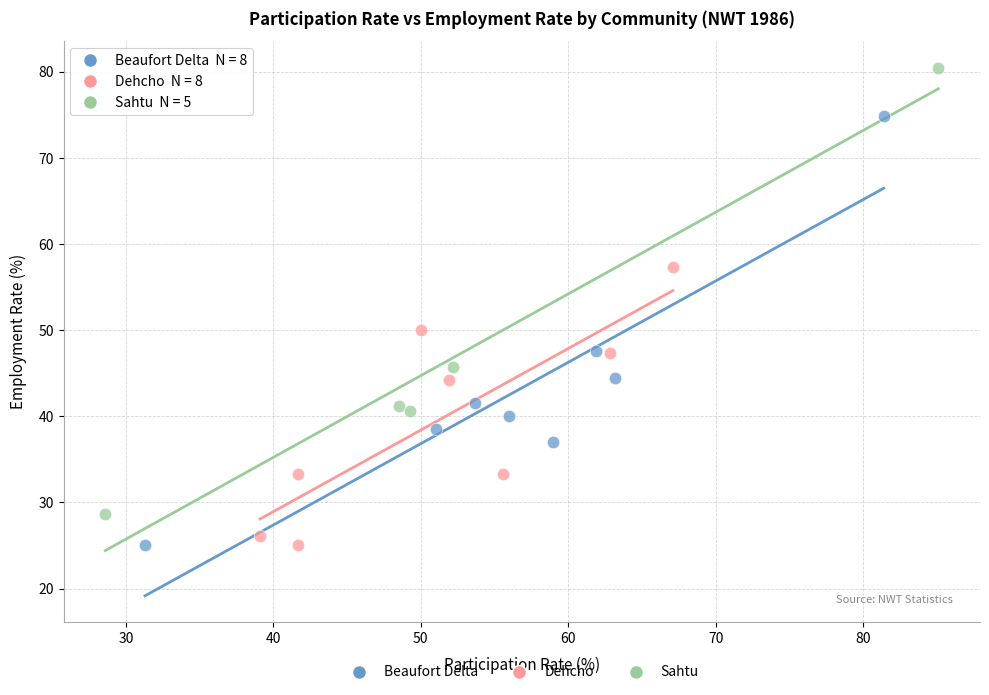

Which series contains the highest Y value?

Sahtu